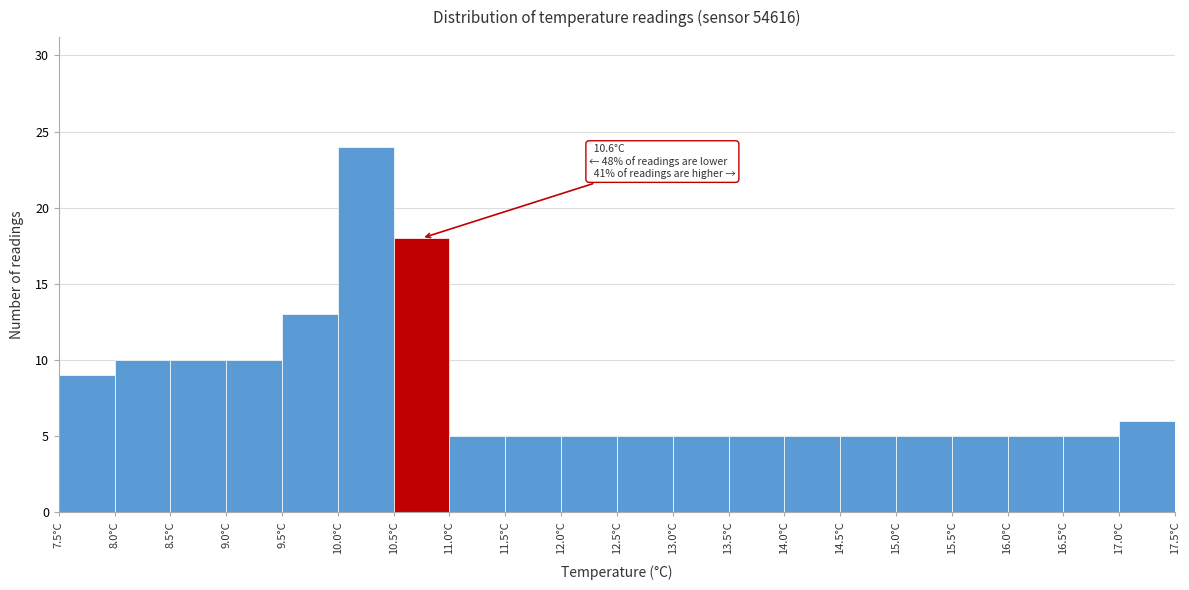

Which range on the x-axis has the tallest bar?

10.0 to 10.5